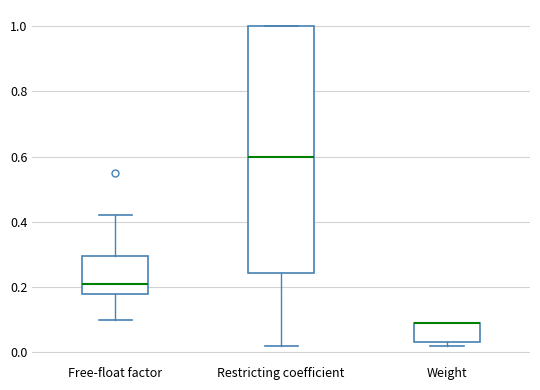

Reading left to right, read every box against the y-axis: the position of its median line, the range the box covers, and the ends of its whiskers. The values are not printed on the chart, so give them approximately, as read against the axis.

Free-float factor: median 0.22, box 0.18 to 0.30, whiskers 0.10 to 0.42
Restricting coefficient: median 0.60, box 0.24 to 1.00, whiskers 0.02 to 1.00
Weight: median 0.10 (drawn on the box's upper edge), box 0.04 to 0.10, whiskers 0.02 to 0.10